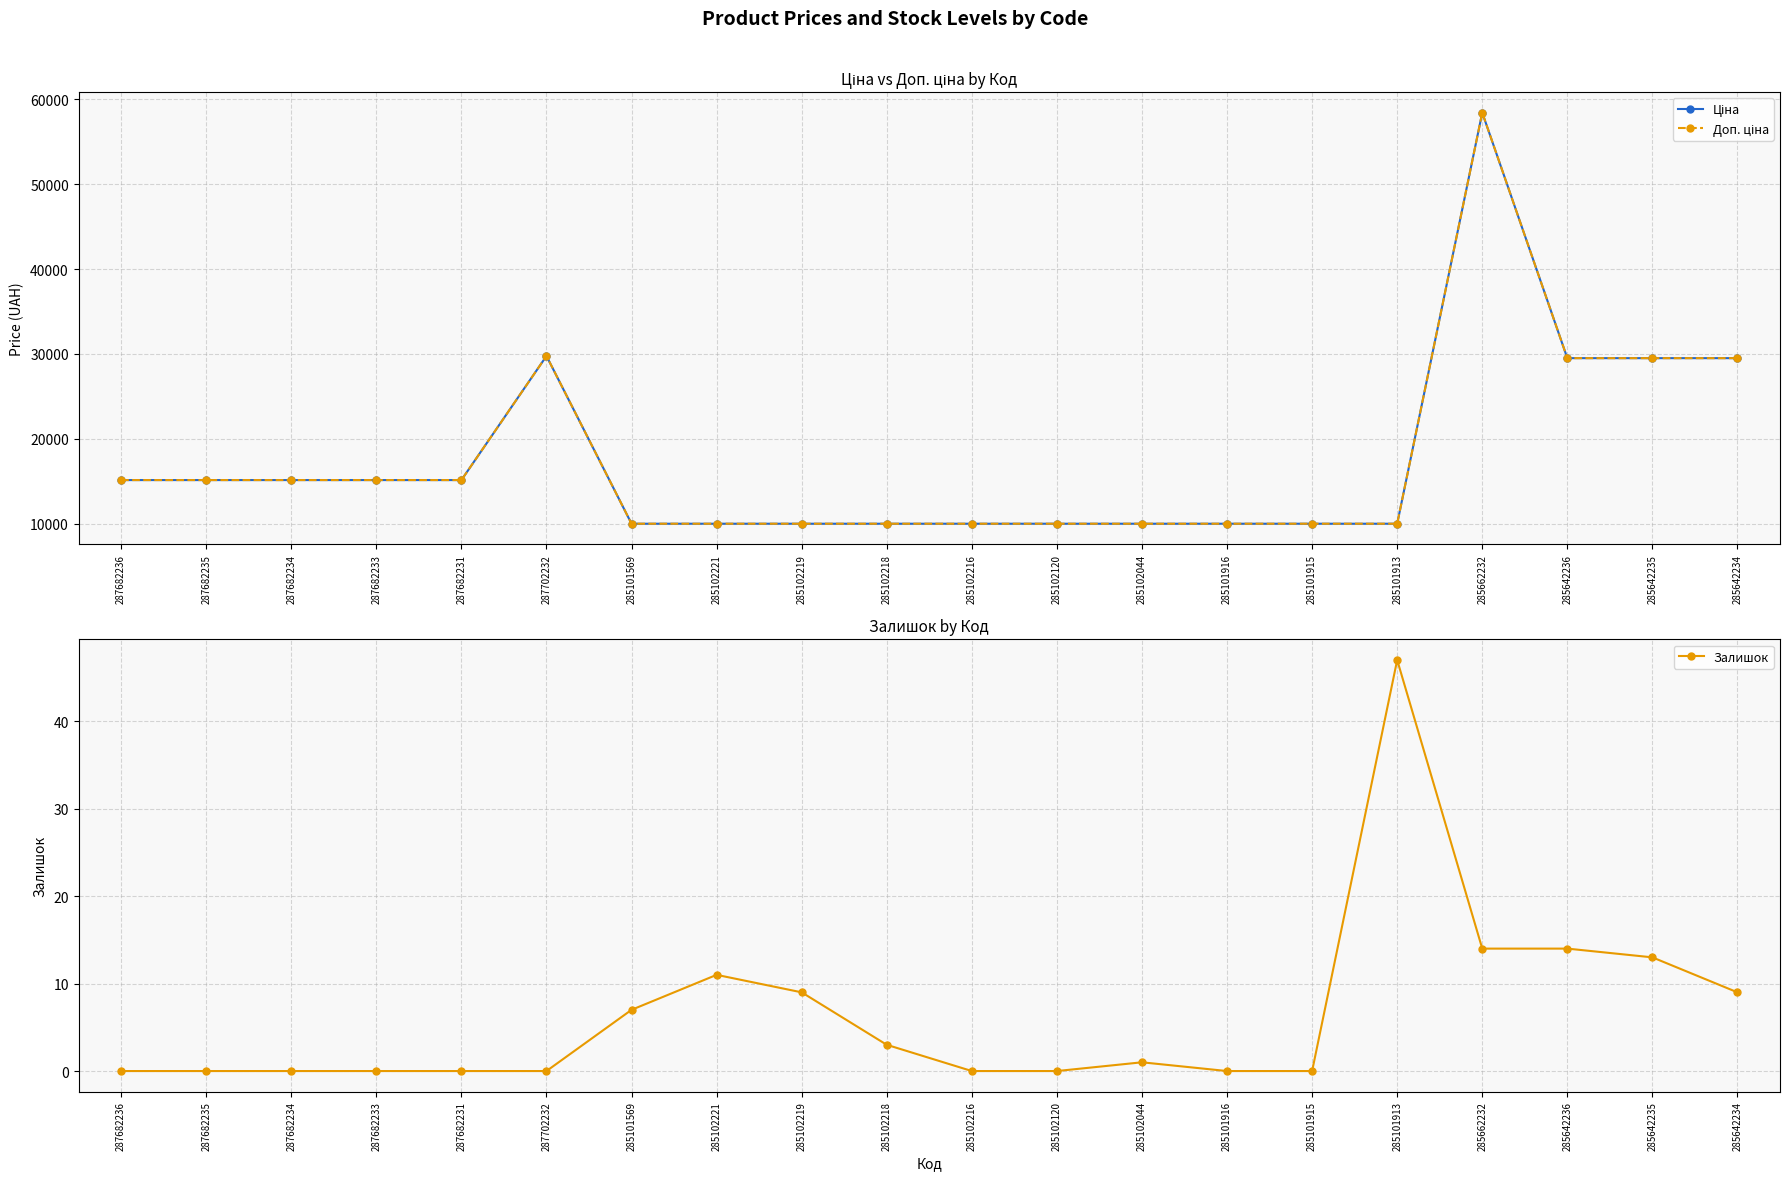

At how many categories does at least one series exceed 50975?

1